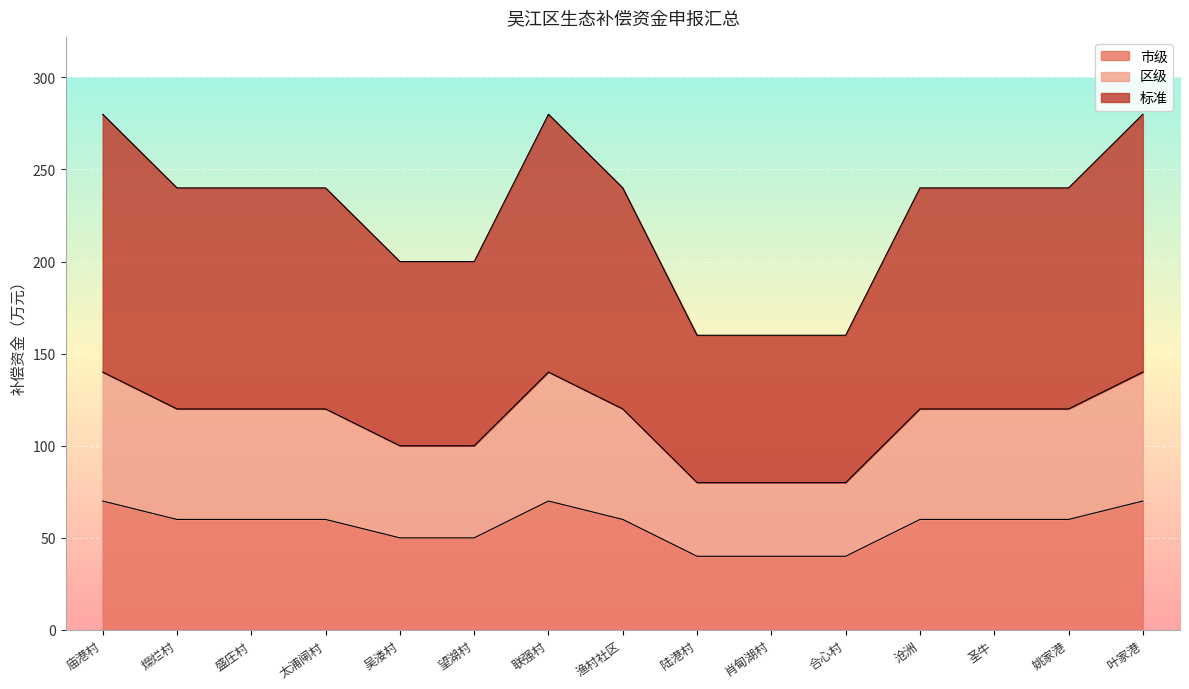

Which series has the largest range (max minus min)?

标准